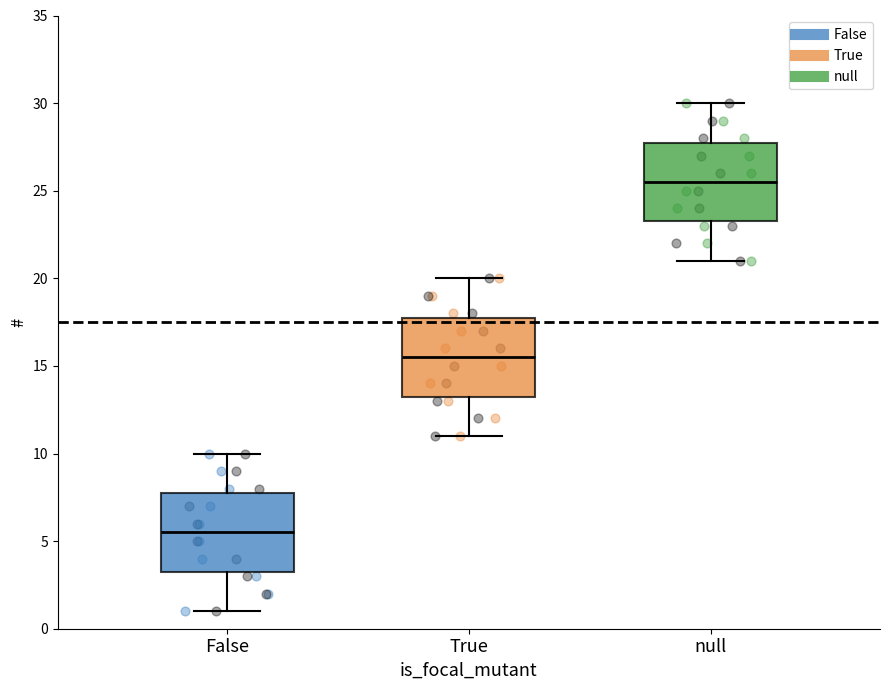

Which box has the highest median line?

null